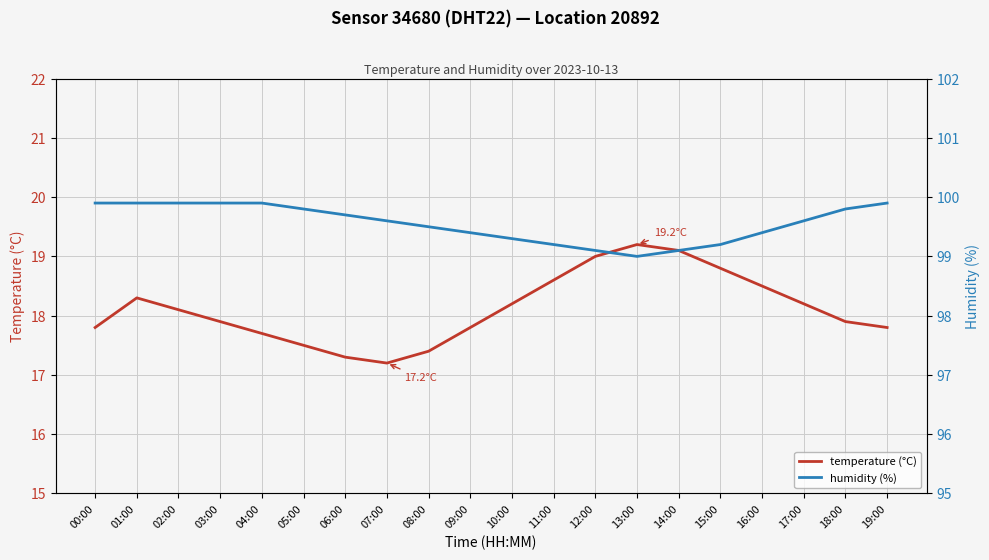

Where is the first local maximum for temperature (°C)?

01:00